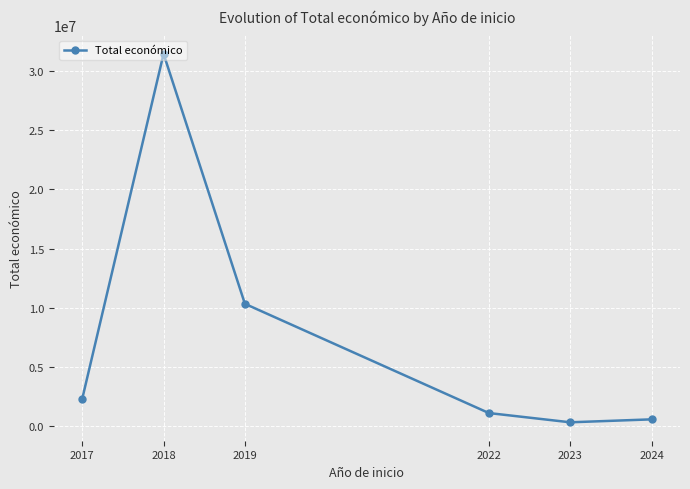

Reading left to right, transcribe all the data shown in this chart.

2017=2335391	2018=31427249	2019=10345164	2022=1132121	2023=352139	2024=599986